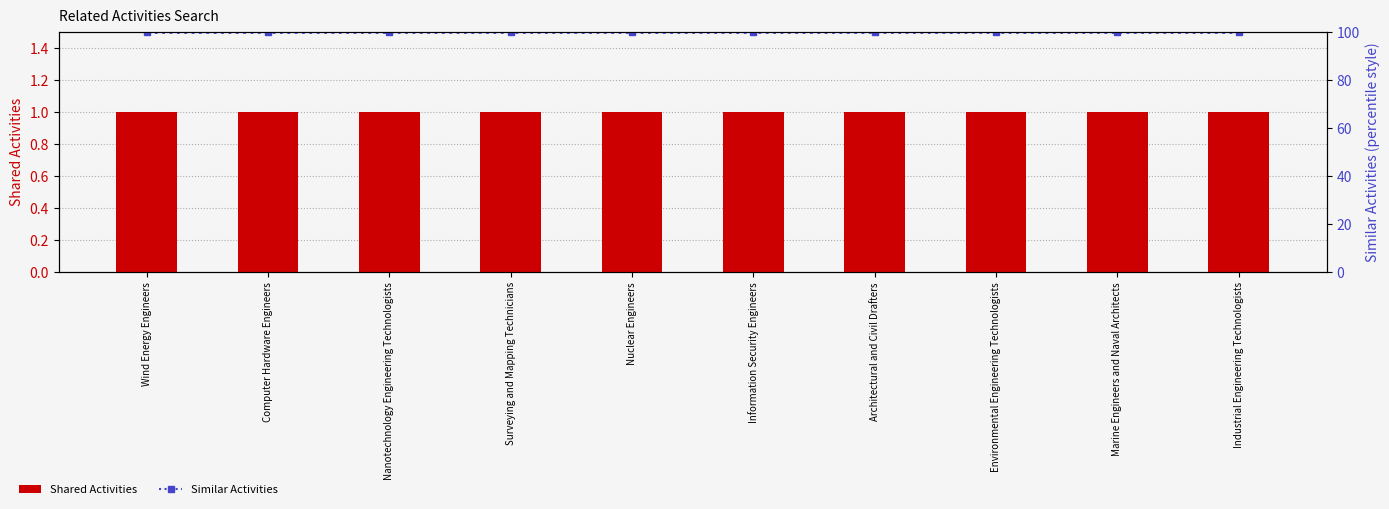

Is the value of Shared Activities at Surveying and Mapping Technicians greater than the value of Similar Activities at Nuclear Engineers?

No